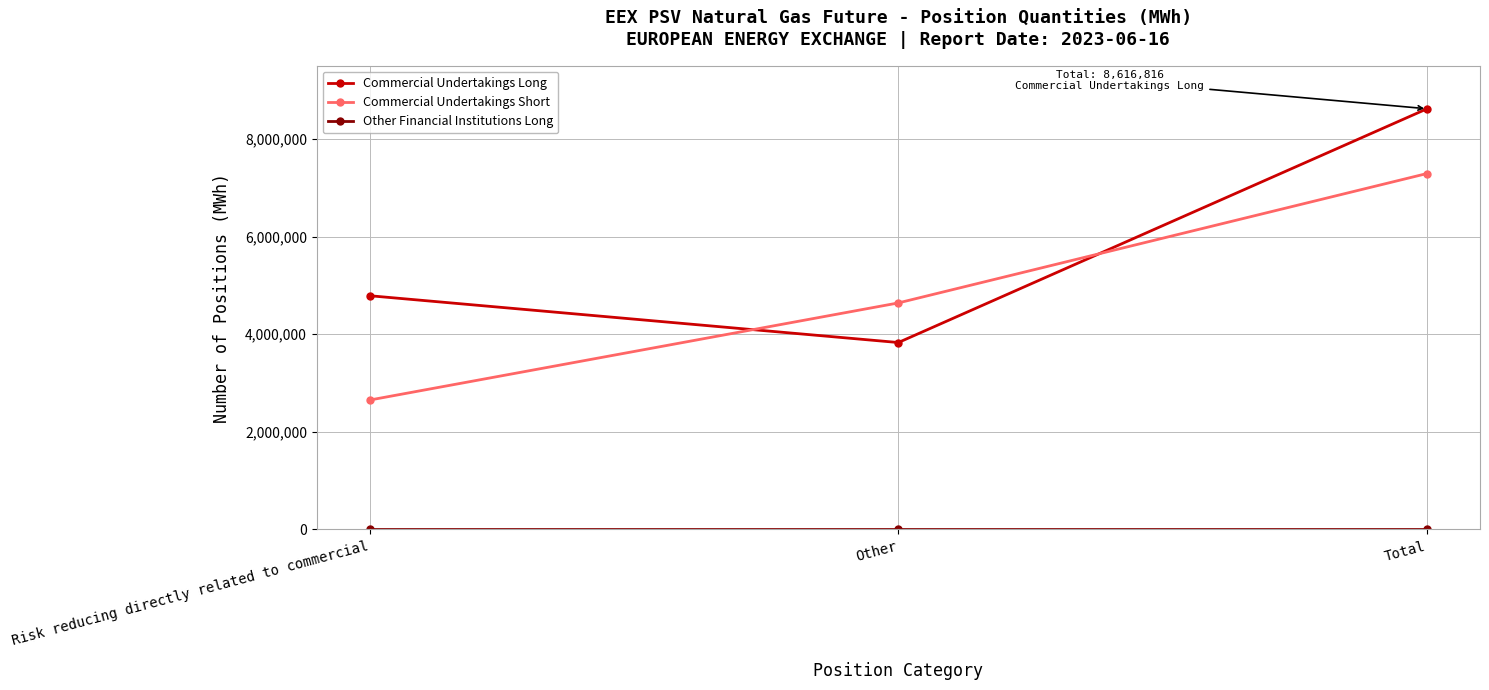

Is this an area chart (filled region under the line)?

No